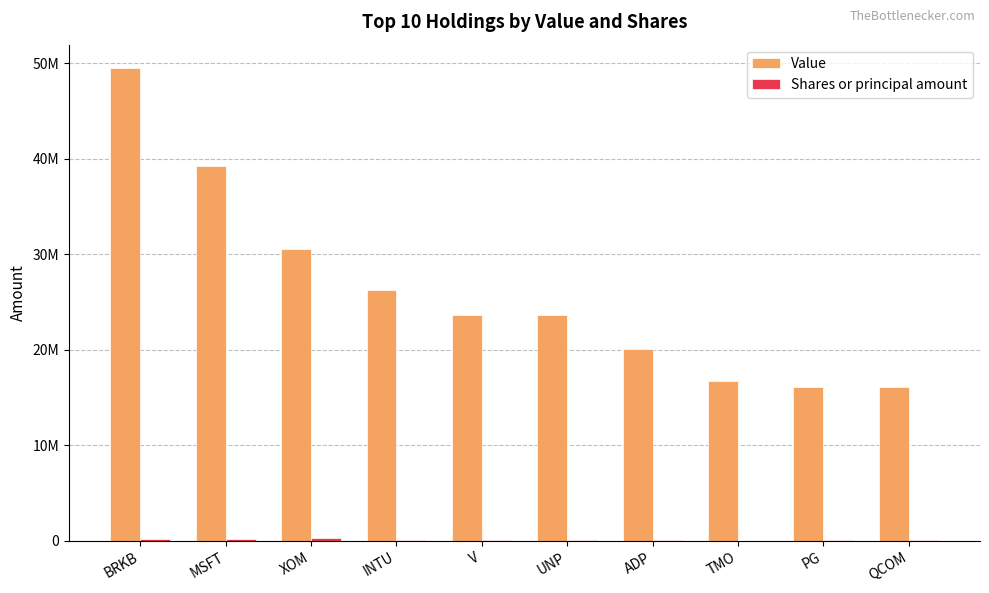

How many bars are there in total?

20